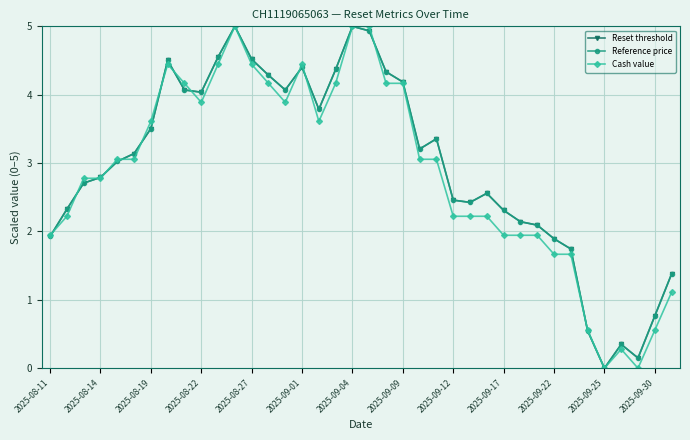

Is this an area chart (filled region under the line)?

No